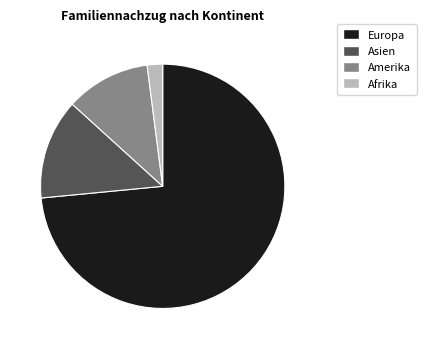

Is it true that Amerika is 11% of the pie?

True